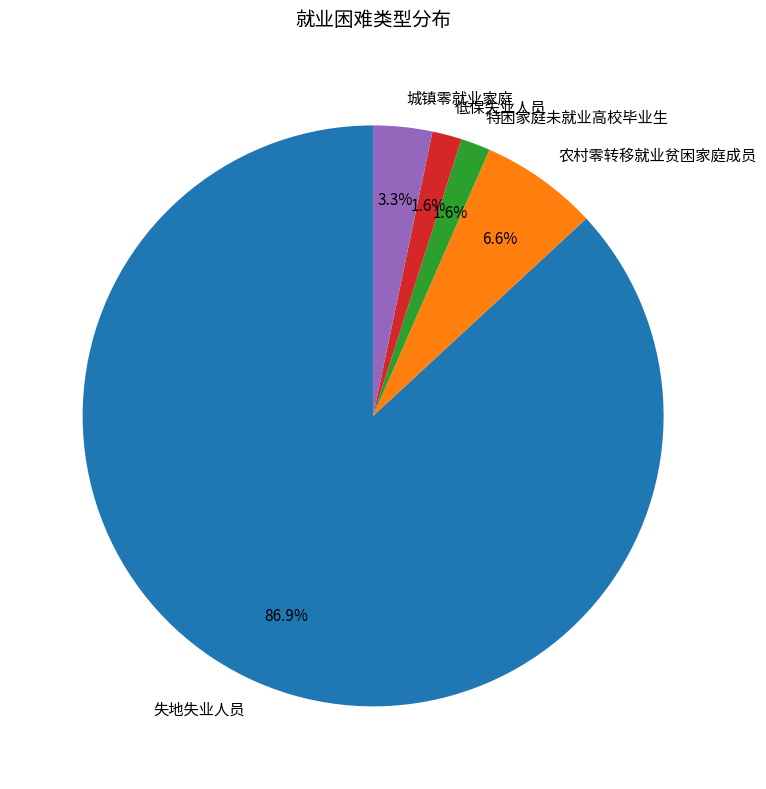

Count the number of slices in the pie.

5